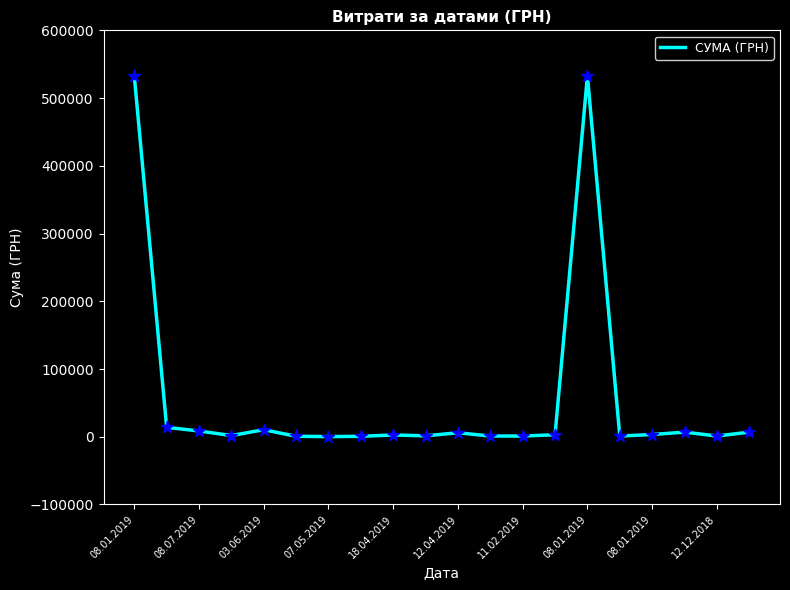

What is the maximum value shown in the chart?

532782.7